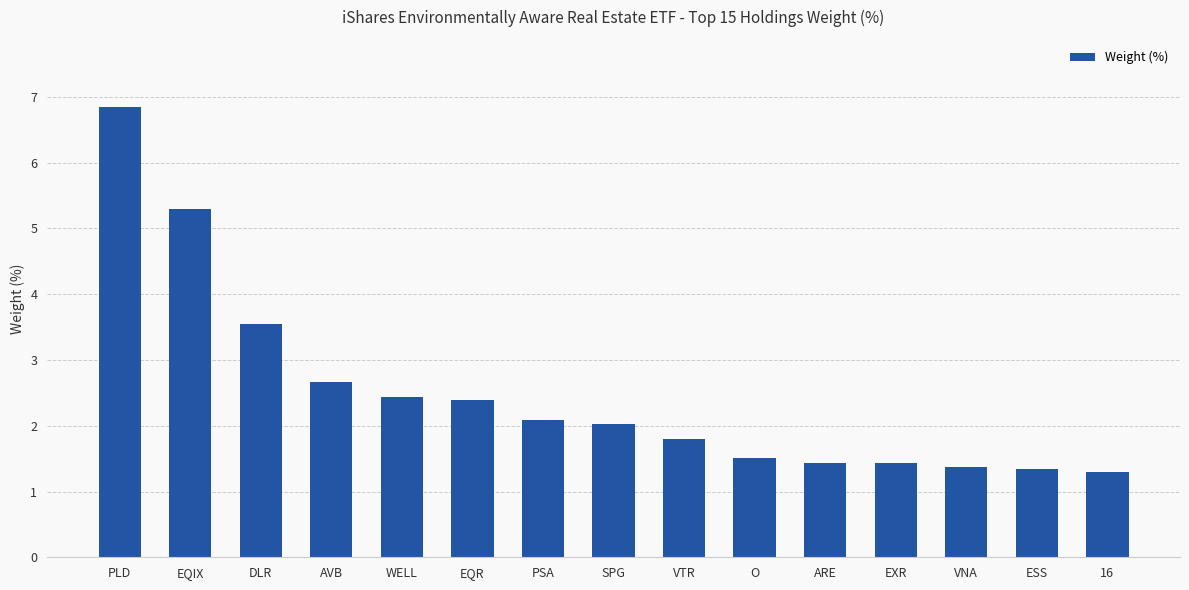

What is the maximum value shown in the chart?

6.8